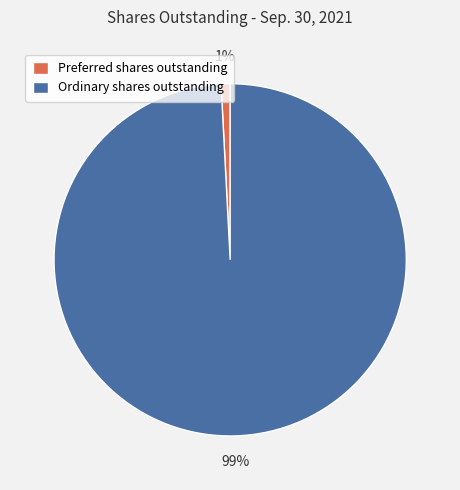

True or false: Ordinary shares outstanding accounts for 90% of the total.

False